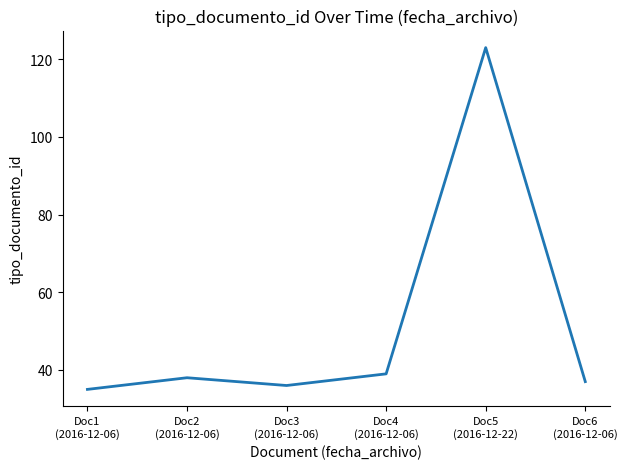

What is the minimum value shown in the chart?

35